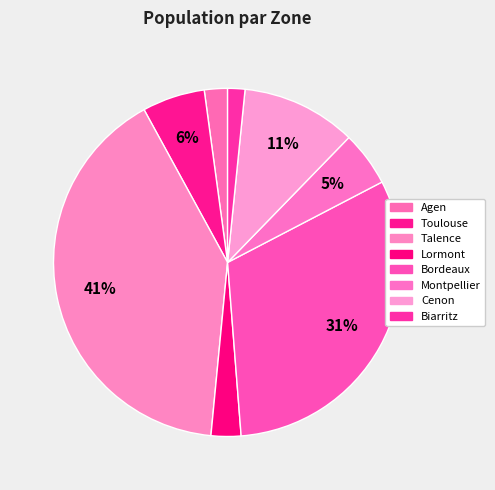

To the nearest percent, what portion does Biarritz represent?

2%